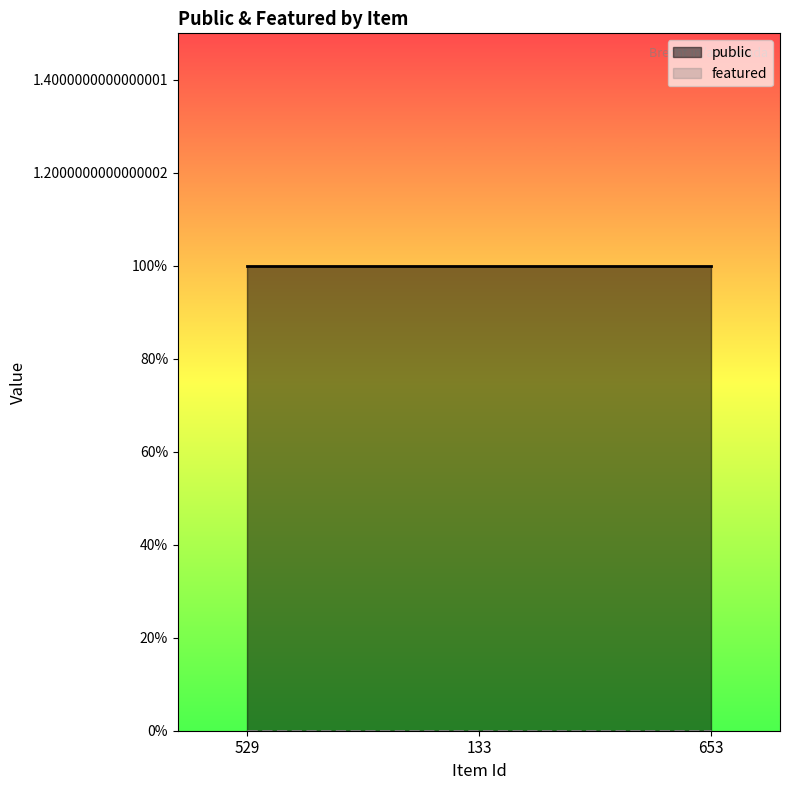

What are all the series names shown in the legend?

public, featured